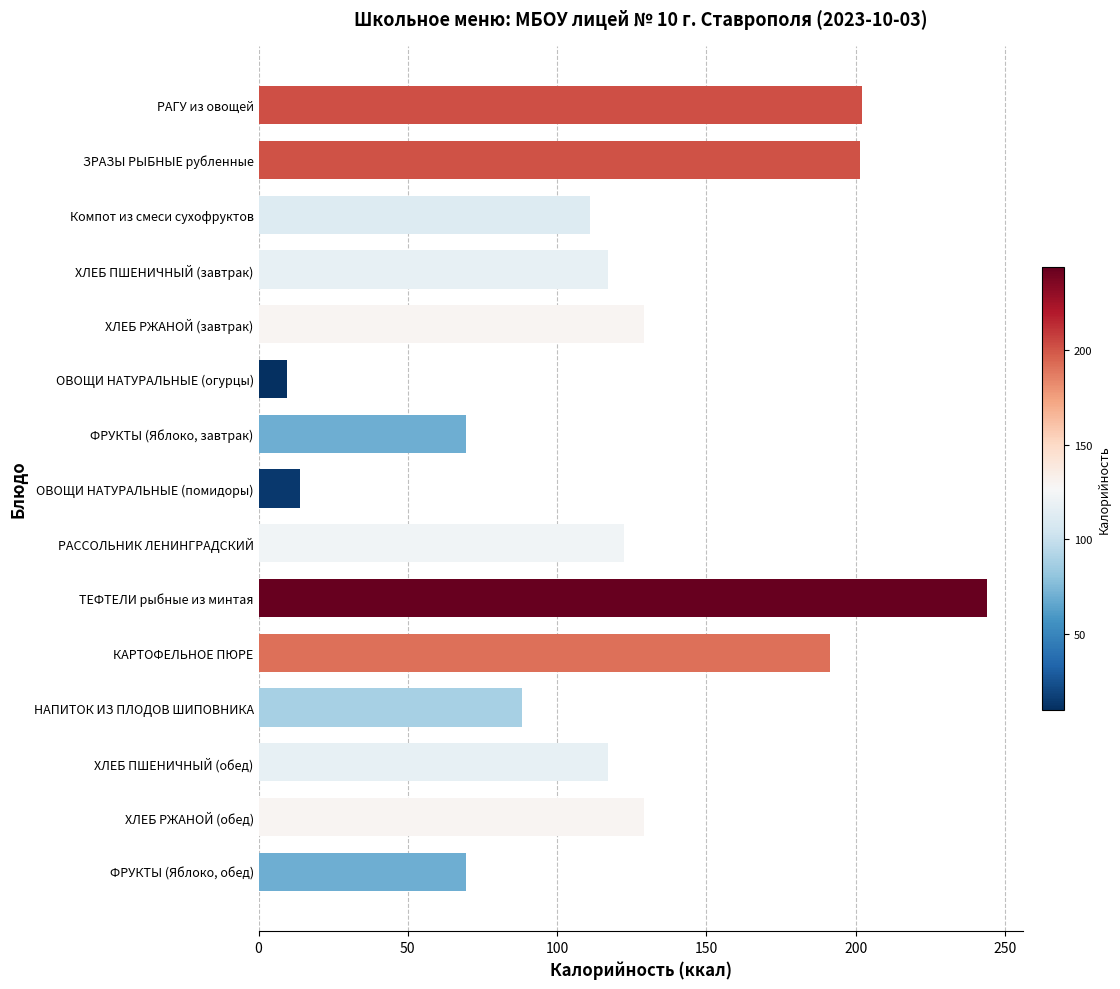

What is the label of the 6th bar from the bottom?

ТЕФТЕЛИ рыбные из минтая